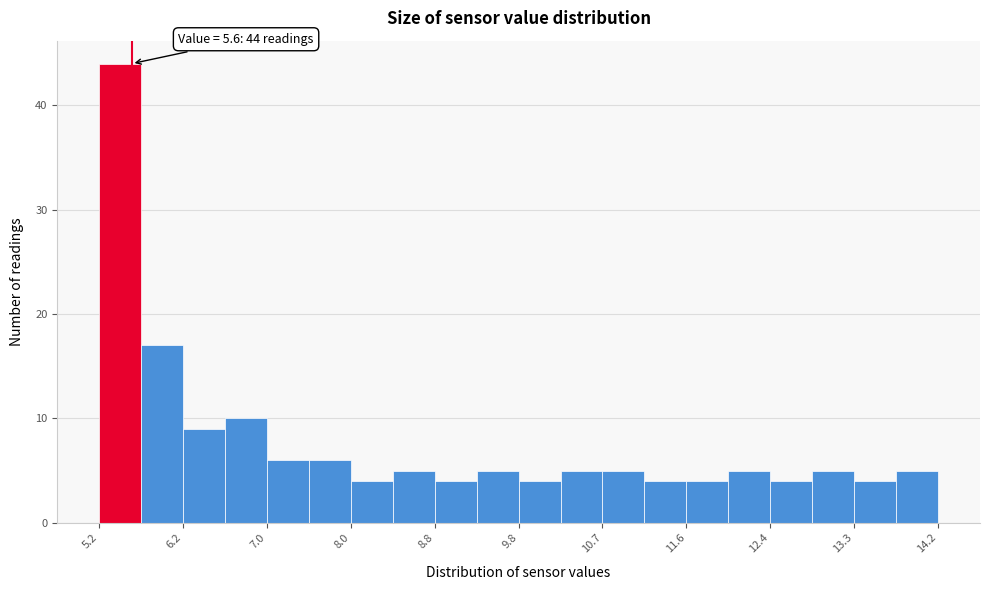

Which range on the x-axis has the tallest bar?

5.25 to 5.70